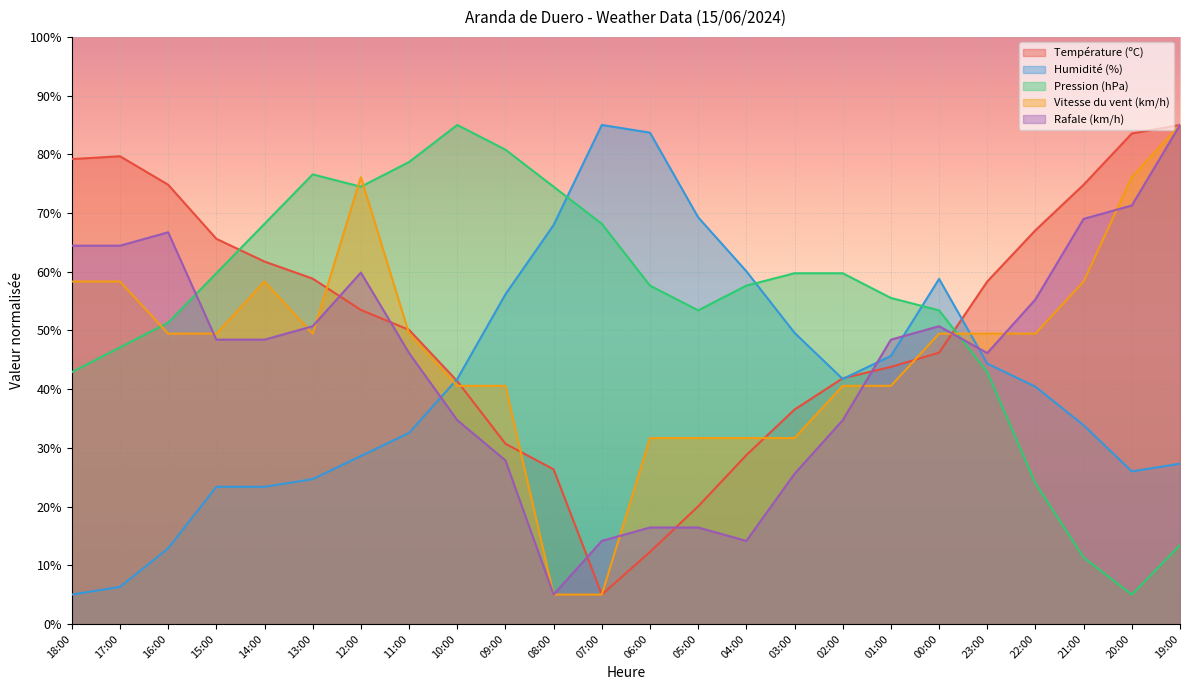

Between 00:00 and 22:00, which is larger?

22:00